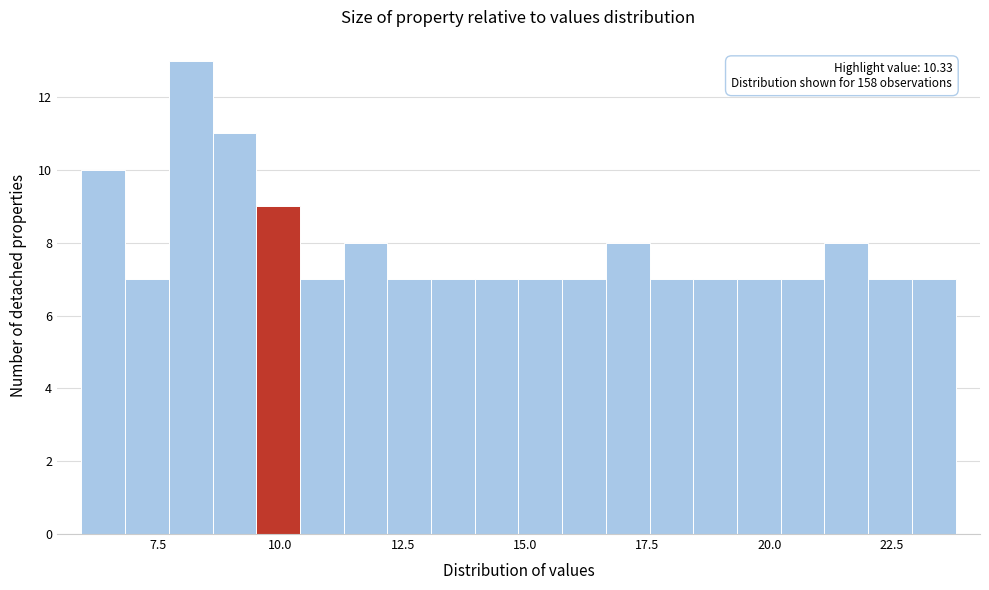

Read against the x-axis, roughly where is the centre of the tallest bar?

8.0